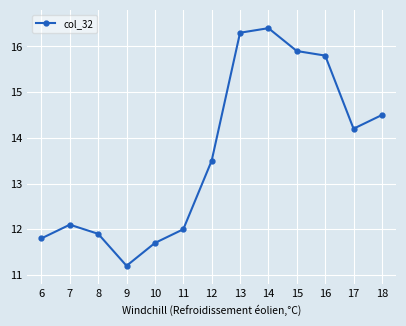

What is the maximum value shown in the chart?

16.4